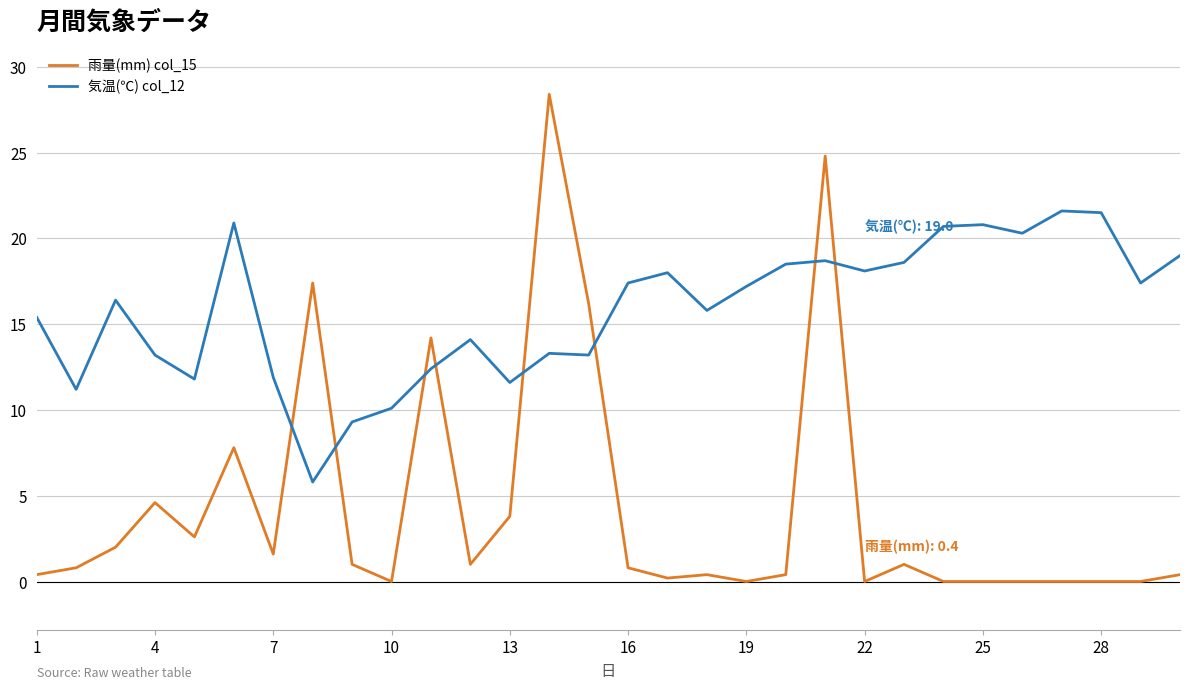

Which series has the widest spread of values?

雨量(mm) col_15